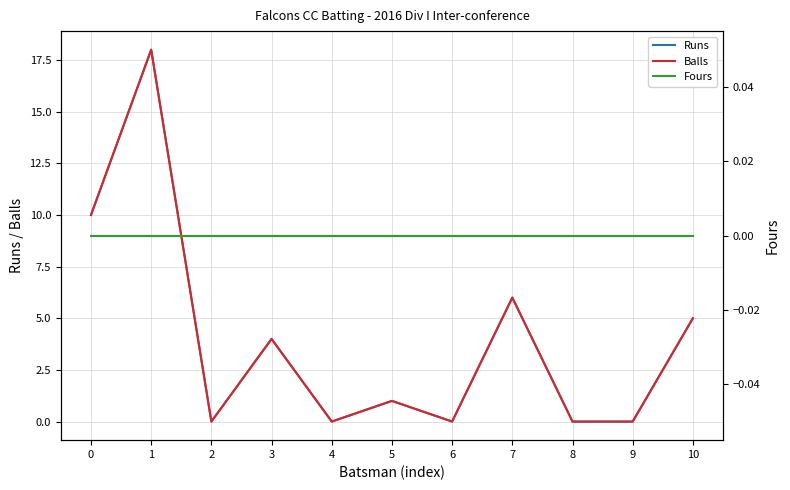

True or false: Fours and Runs cross at least once.

False